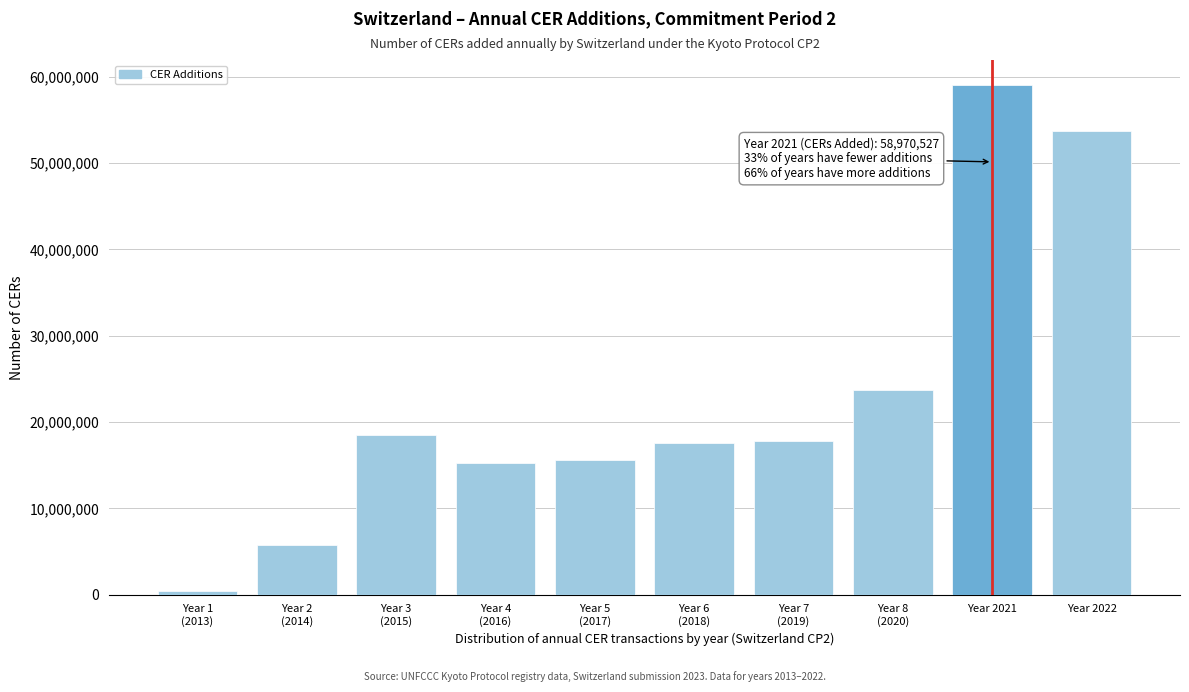

Reading left to right, what are all the values shown in this chart?

403959	5726518	18554908	15213355	15617535	17573512	17834868	23760094	58970527	53641818